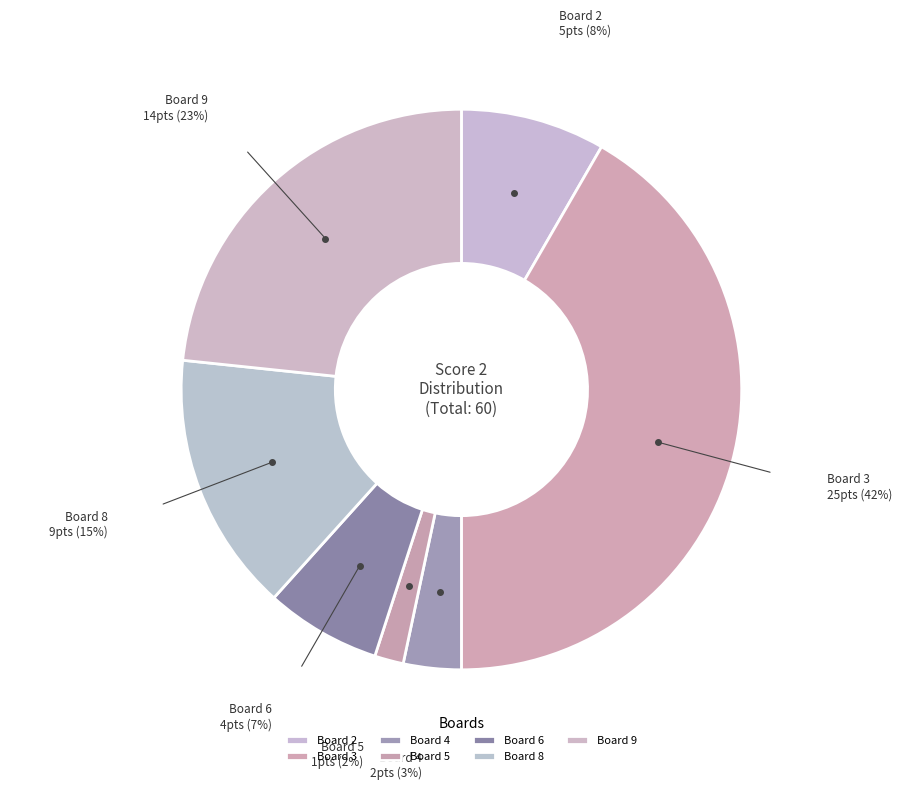

Rank the categories by value from lowest to highest.

Board 5, Board 4, Board 6, Board 2, Board 8, Board 9, Board 3